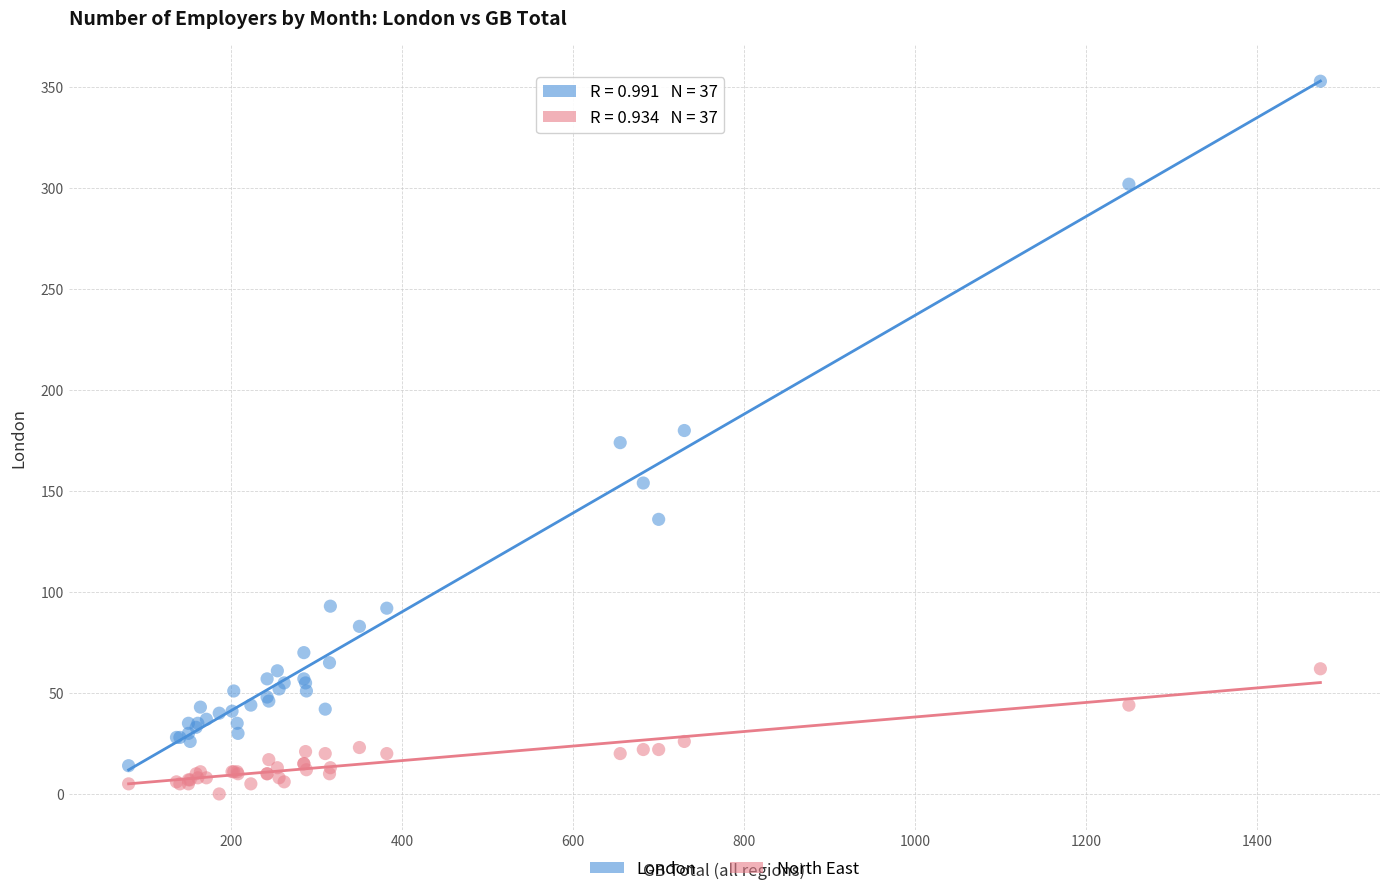

Which series contains the lowest Y value?

North East